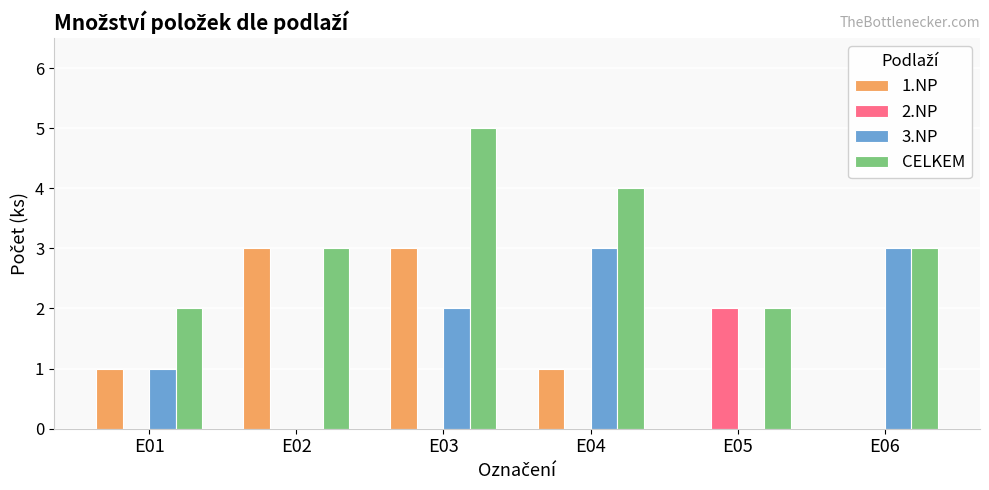

Which category has the highest value across all series?

E03